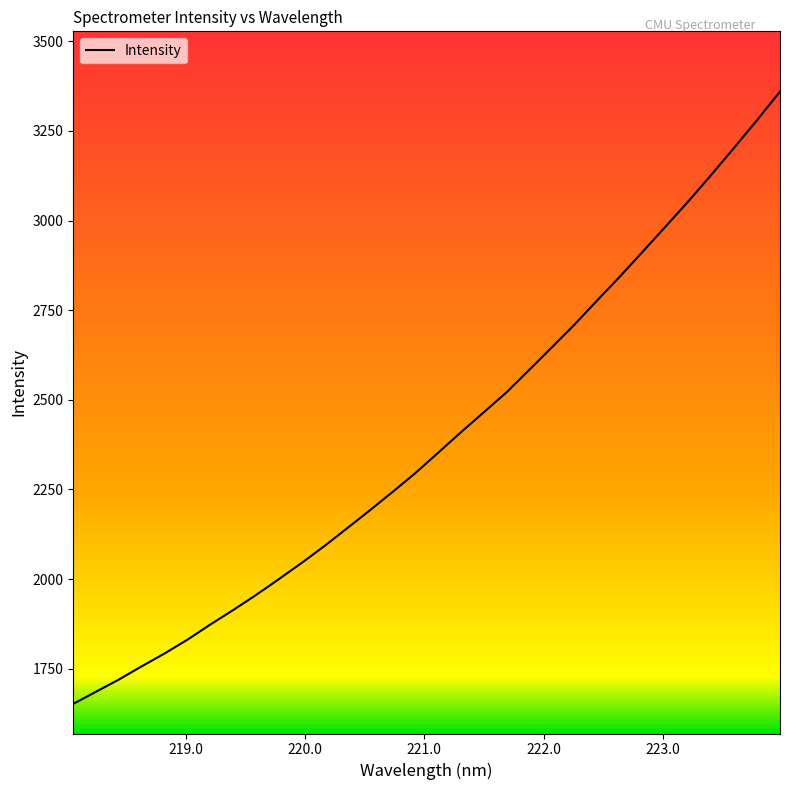

What is the difference between the maximum and minimum values?

1707.6